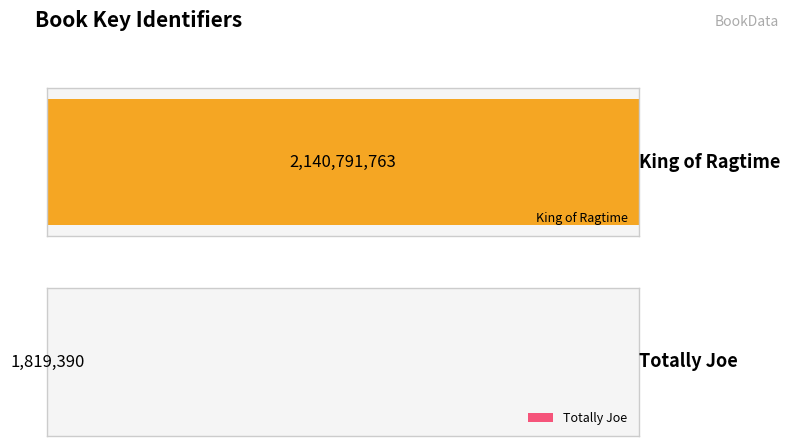

List the labels in order of value, largest first.

King of Ragtime, Totally Joe